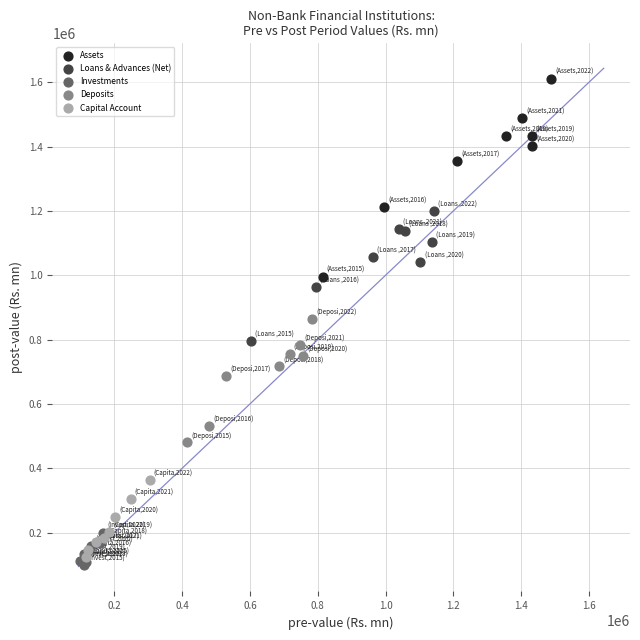

Which series has the widest spread of Y values?

Assets